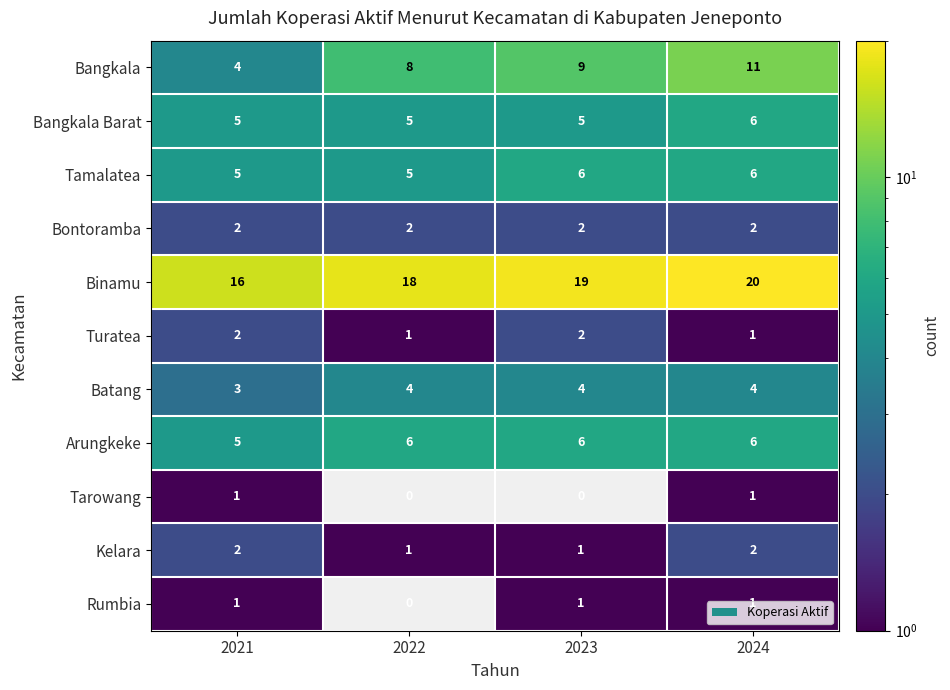

Is the value of Turatea at 2022 greater than the value of Bangkala at 2022?

No